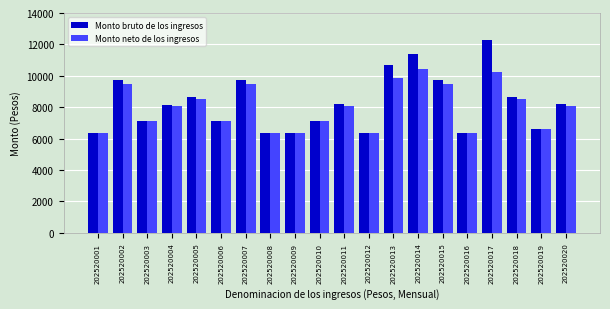

Between 202520013 and 202520014, which series saw the biggest shift?

Monto bruto de los ingresos